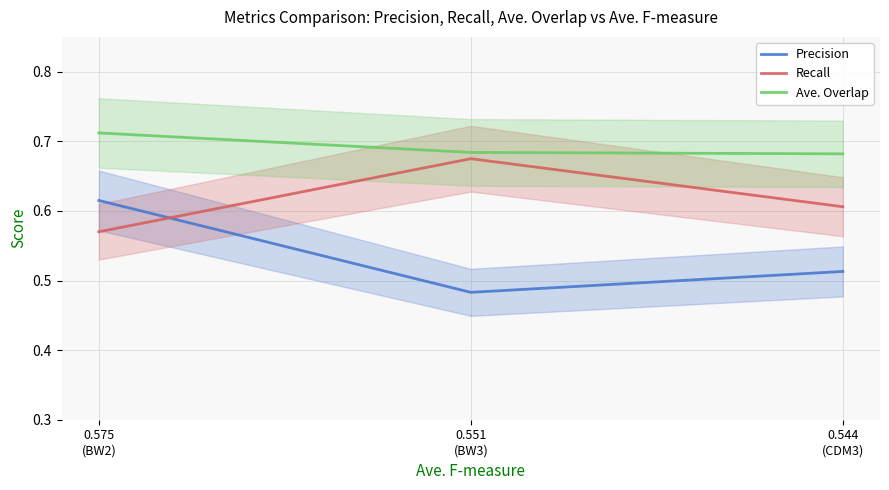

Is the value of Precision at 0.575
(BW2) greater than the value of Recall at 0.544
(CDM3)?

Yes